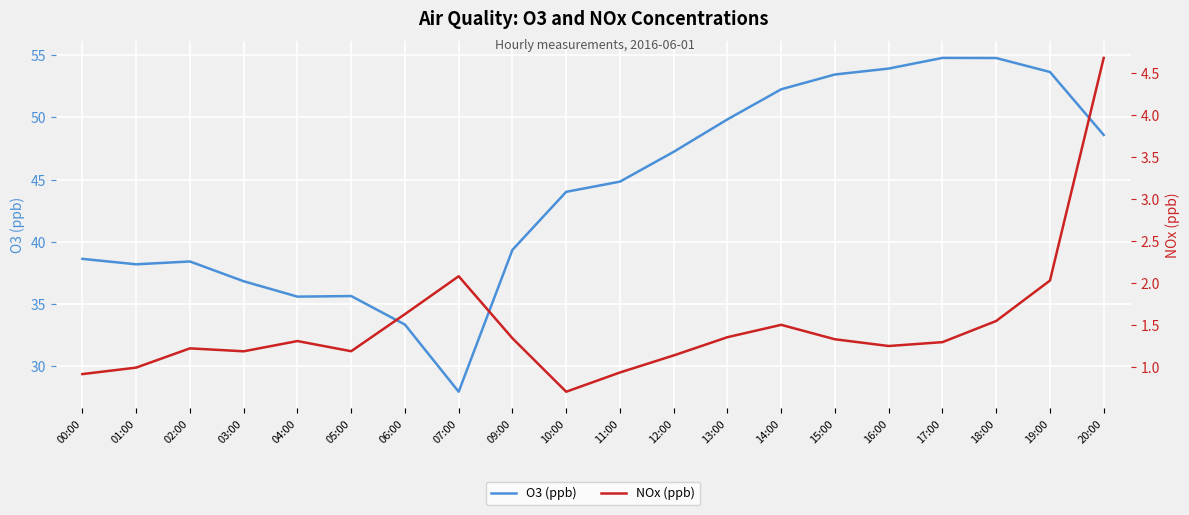

What is the difference between the O3 (ppb) values at 06:00 and 05:00?

2.3